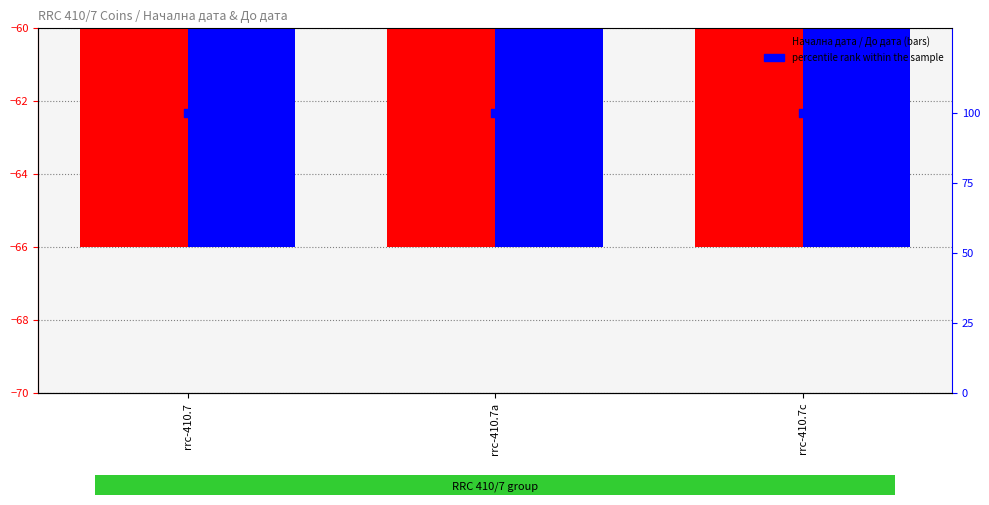

What are all the series names shown in the legend?

Начална дата, До дата, percentile rank within the sample